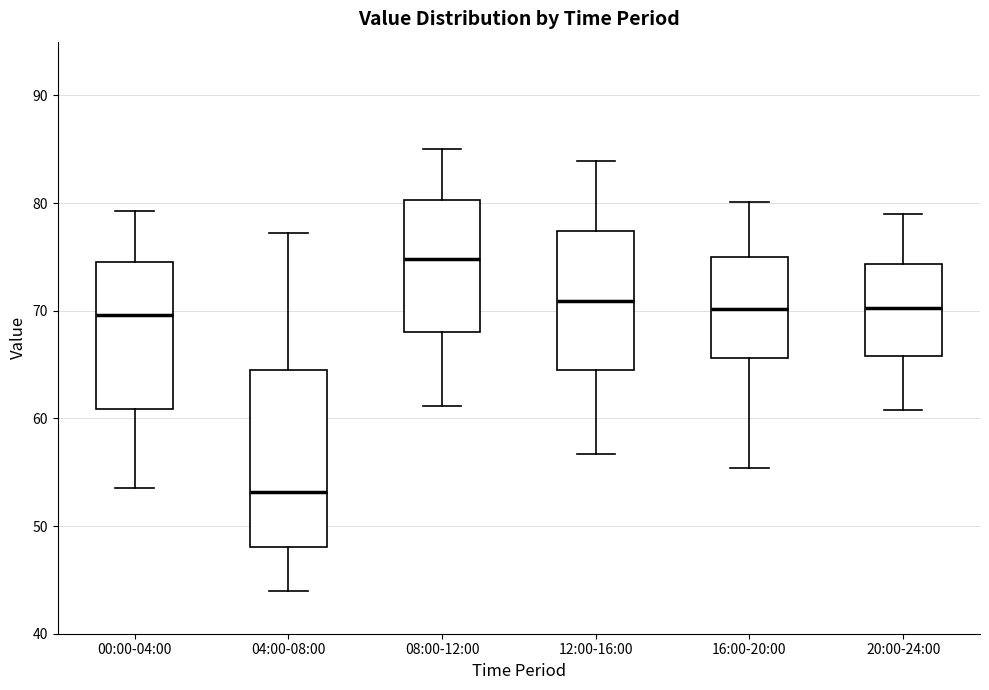

Which box's median line is the lowest?

04:00-08:00